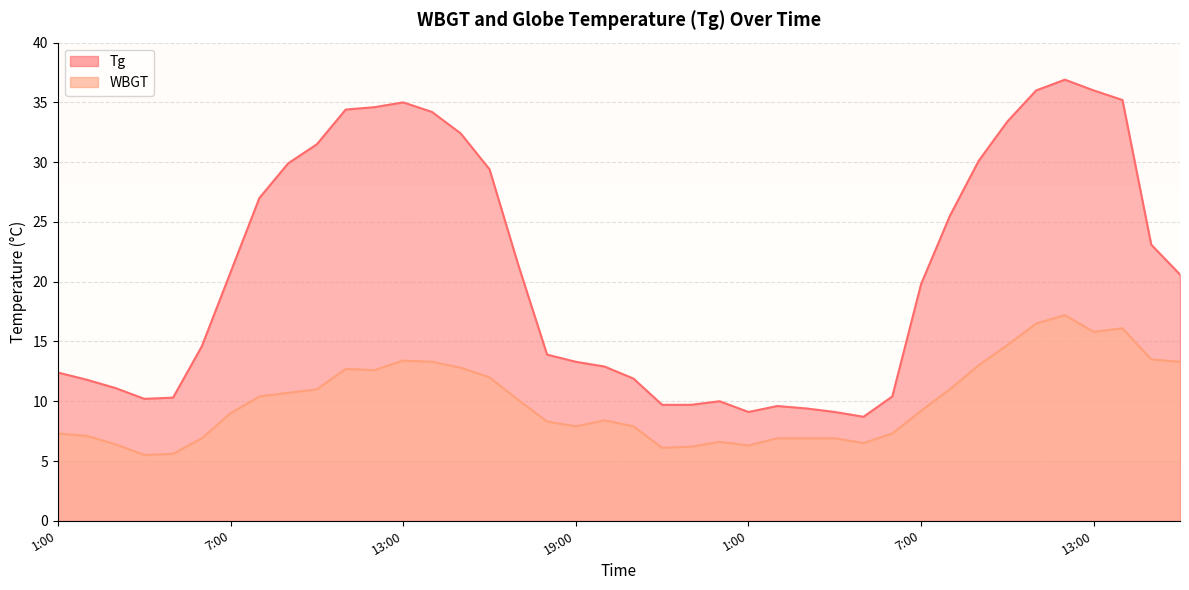

What is the label of the 26th point from the right?

15:00